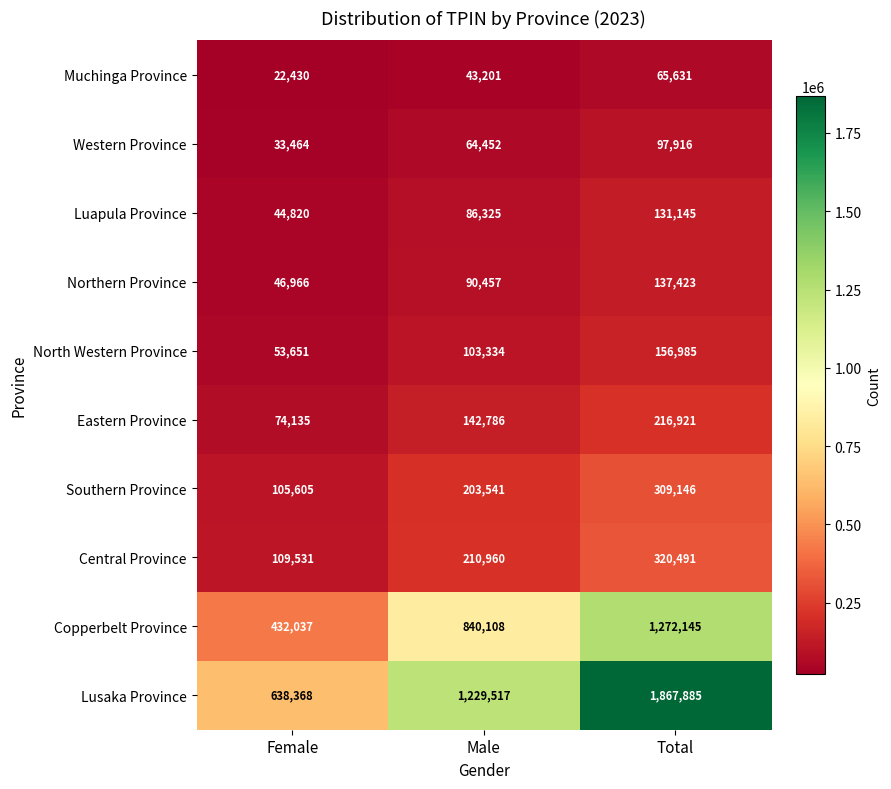

Reading right to left, extract all data points from this chart.

Muchinga Province: 65631	43201	22430
Western Province: 97916	64452	33464
Luapula Province: 131145	86325	44820
Northern Province: 137423	90457	46966
North Western Province: 156985	103334	53651
Eastern Province: 216921	142786	74135
Southern Province: 309146	203541	105605
Central Province: 320491	210960	109531
Copperbelt Province: 1272145	840108	432037
Lusaka Province: 1867885	1229517	638368